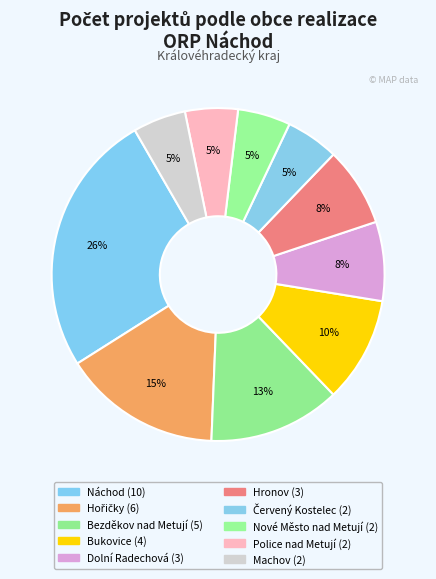

How many segments does this pie chart have?

10